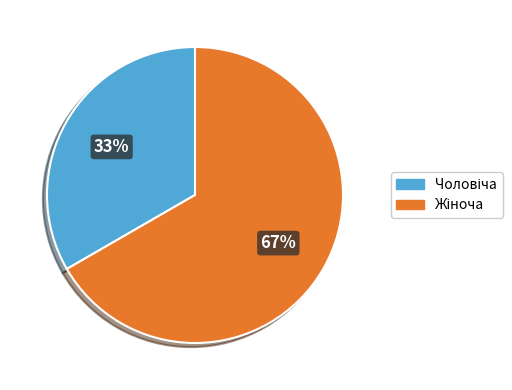

To the nearest percent, what is the average slice percentage?

50%